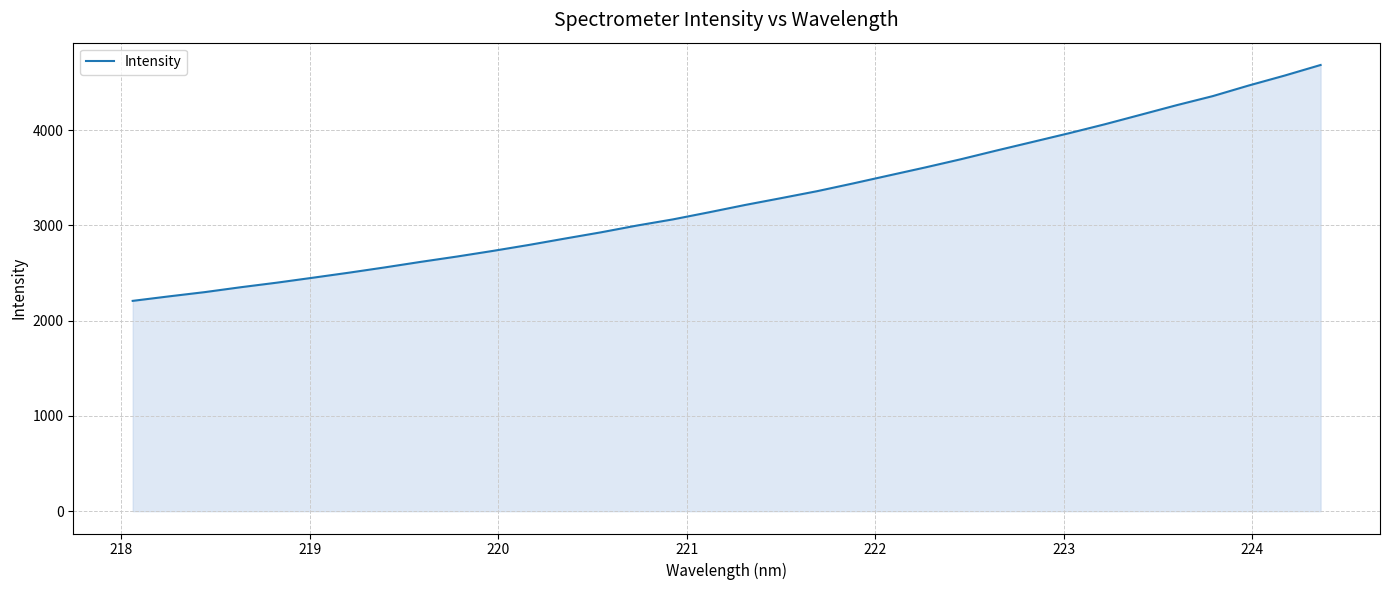

What is the difference between the maximum and minimum values?

2476.4